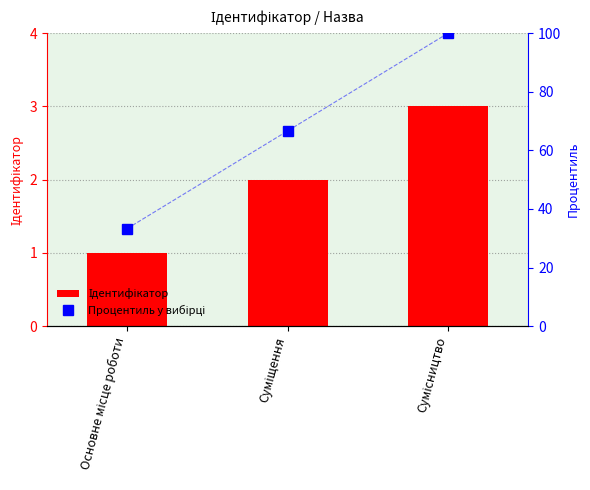

At how many categories does at least one series exceed 11?

3